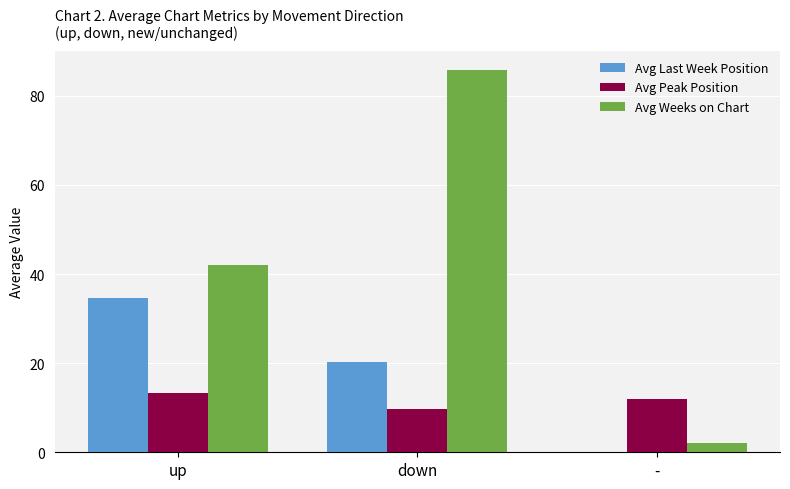

Which series changed the most between down and -?

Avg Weeks on Chart